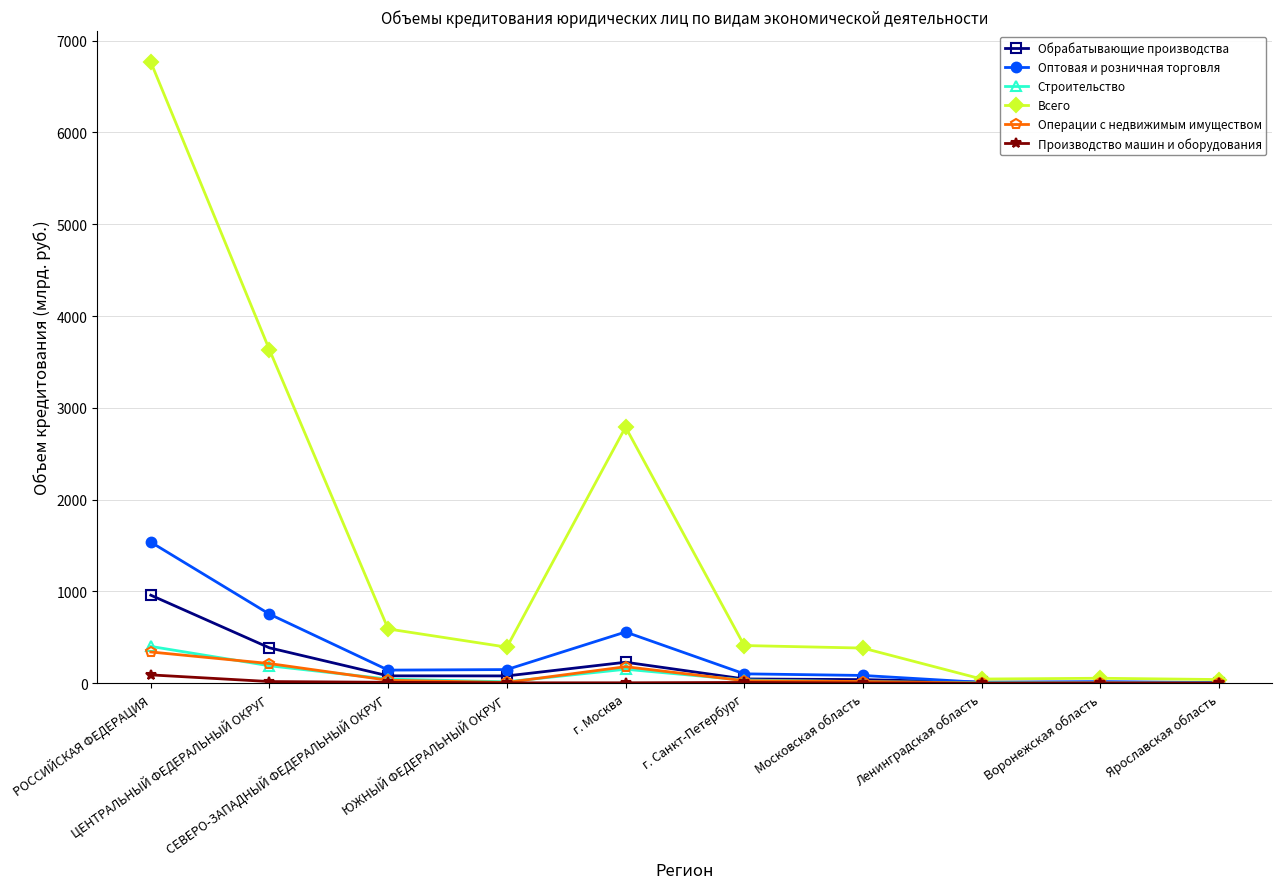

Rank the series by their maximum value, from highest to lowest.

Всего, Оптовая и розничная торговля, Обрабатывающие производства, Строительство, Операции с недвижимым имуществом, Производство машин и оборудования